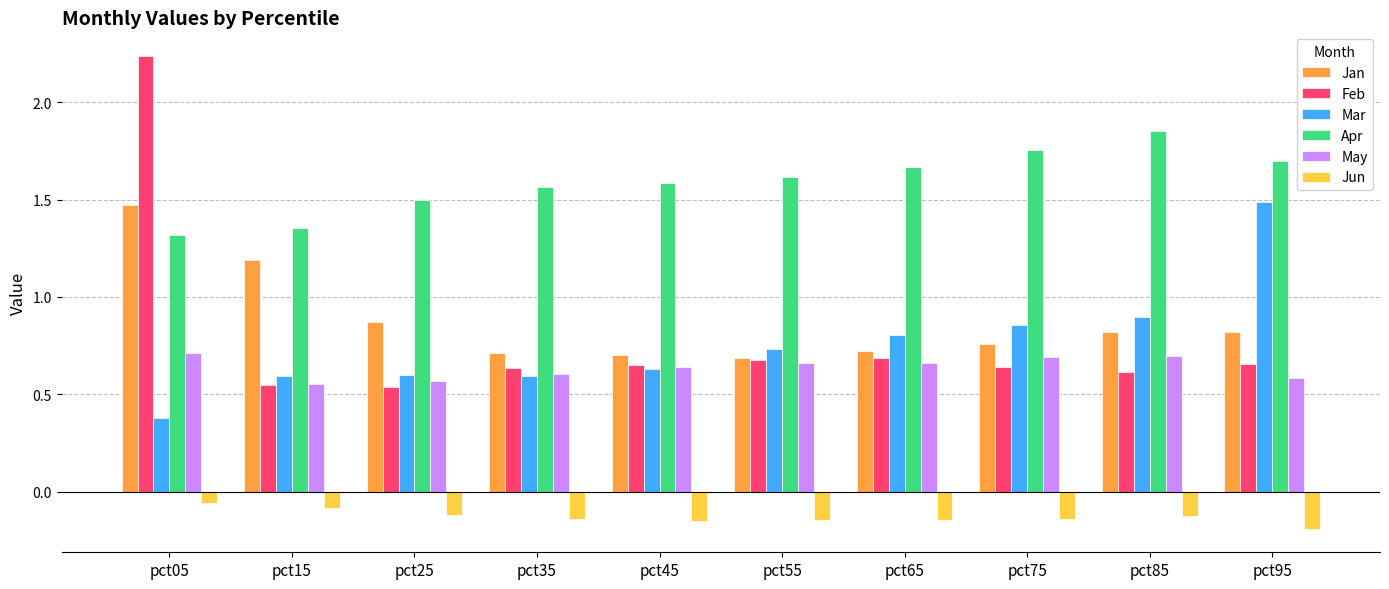

Which category has the highest value in the Apr series?

pct85